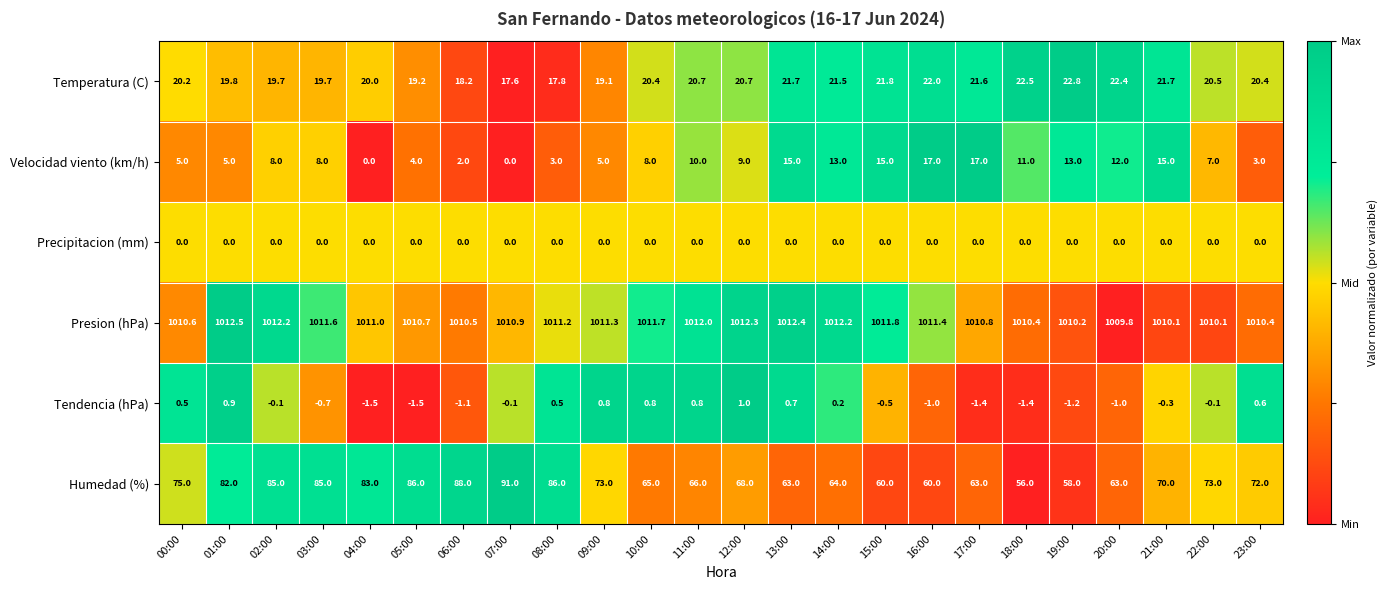

List the series in order of their peak value, highest first.

Presion (hPa), Humedad (%), Temperatura (C), Velocidad viento (km/h), Tendencia (hPa), Precipitacion (mm)